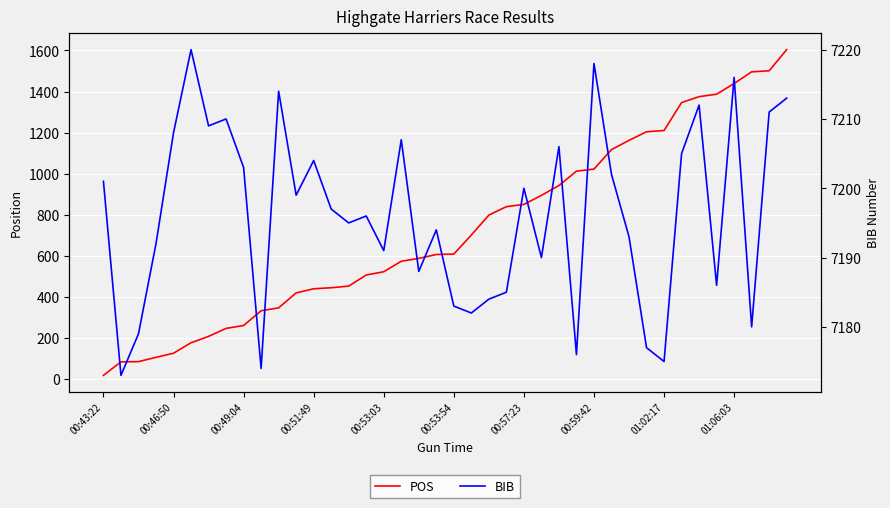

List the series in order of their peak value, highest first.

BIB, POS